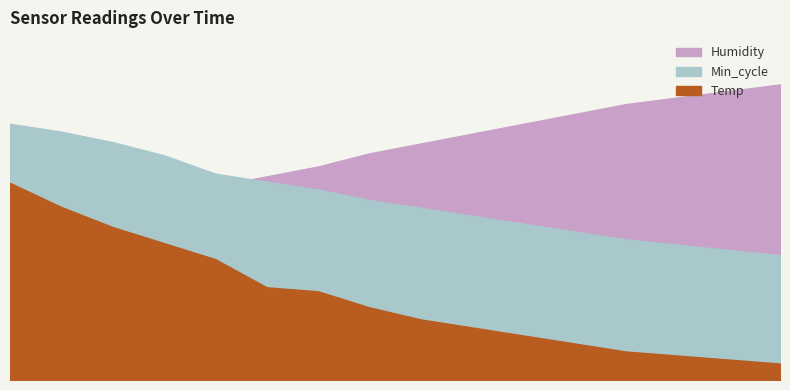

The Temp series shows 8.3 at 00:15. True or false?

True